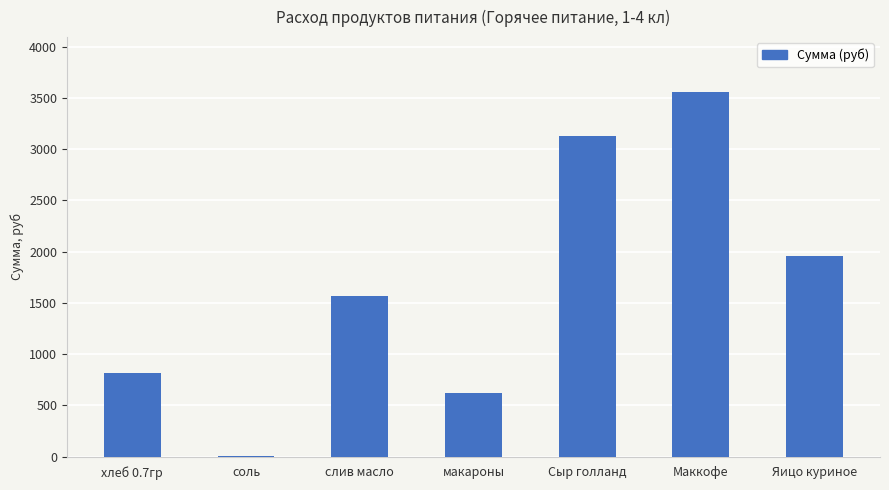

What is the change in value from Сыр голланд to Яицо куриное?

-1174.8